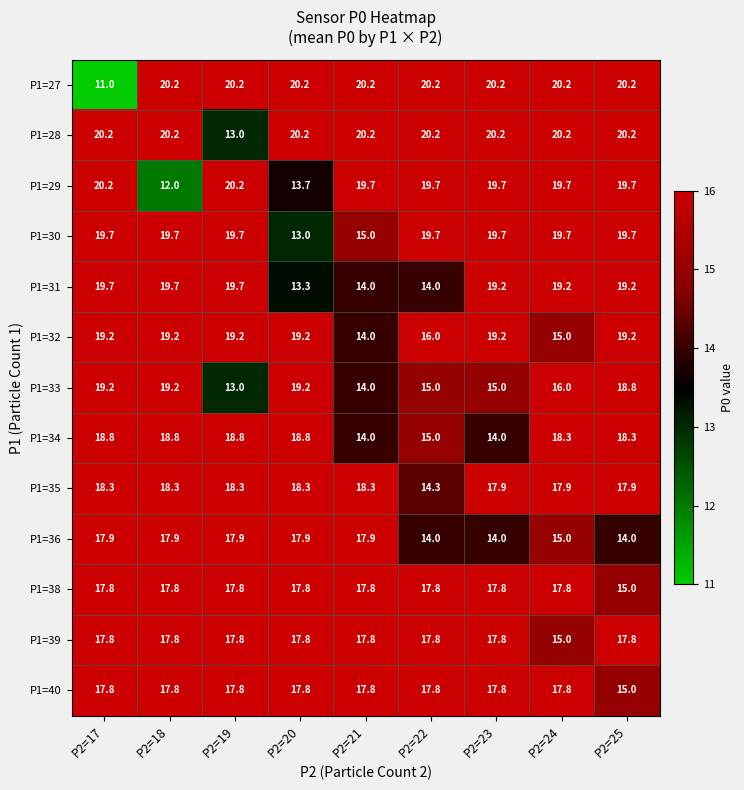

What is the smallest value displayed?

11.0